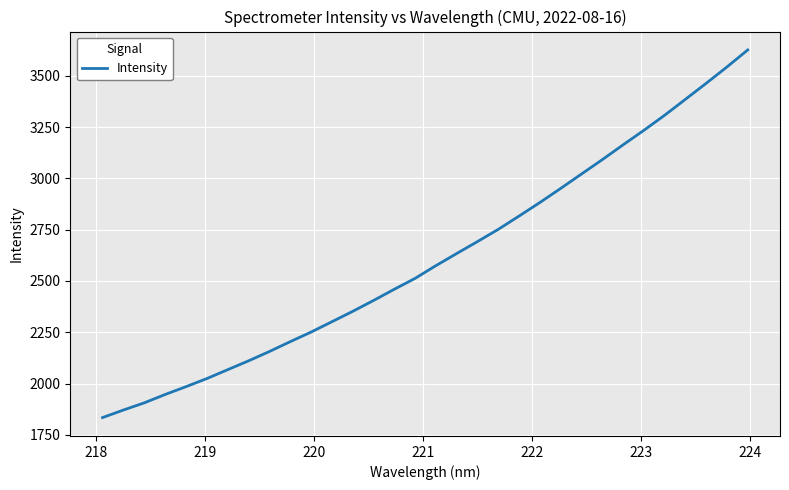

What is the difference between the maximum and minimum values?

1791.1